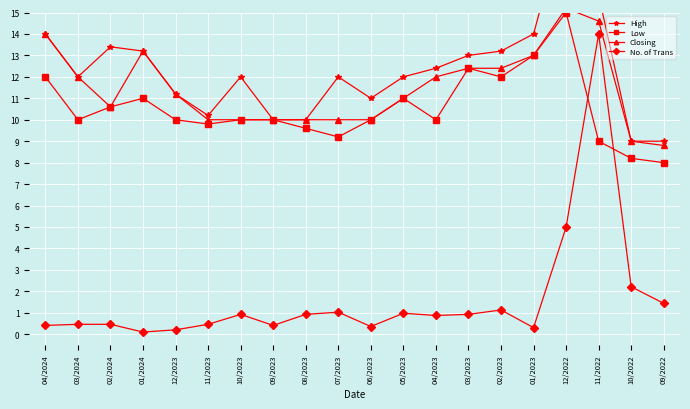

Rank the series at 04/2023 from lowest to highest value.

No. of Trans, Low, Closing, High